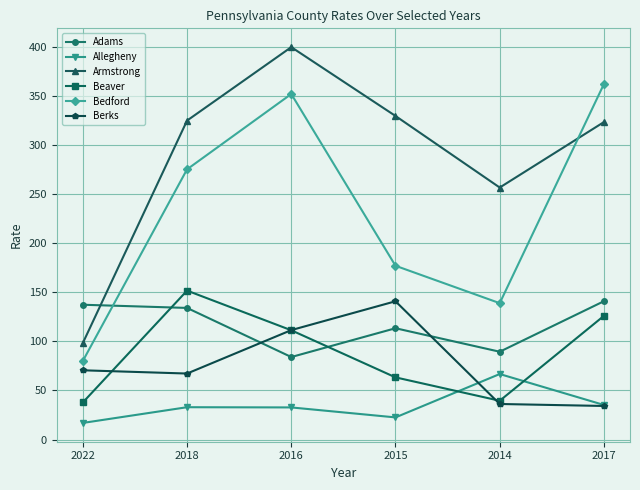

True or false: Allegheny and Adams intersect in this chart.

False